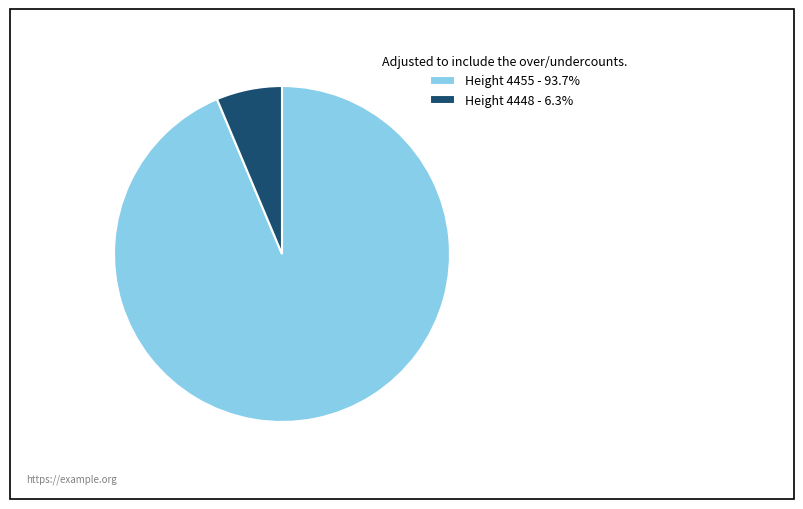

Approximately how many times larger is the value at Height 4455 - 93.7% compared to Height 4448 - 6.3%?

14.8